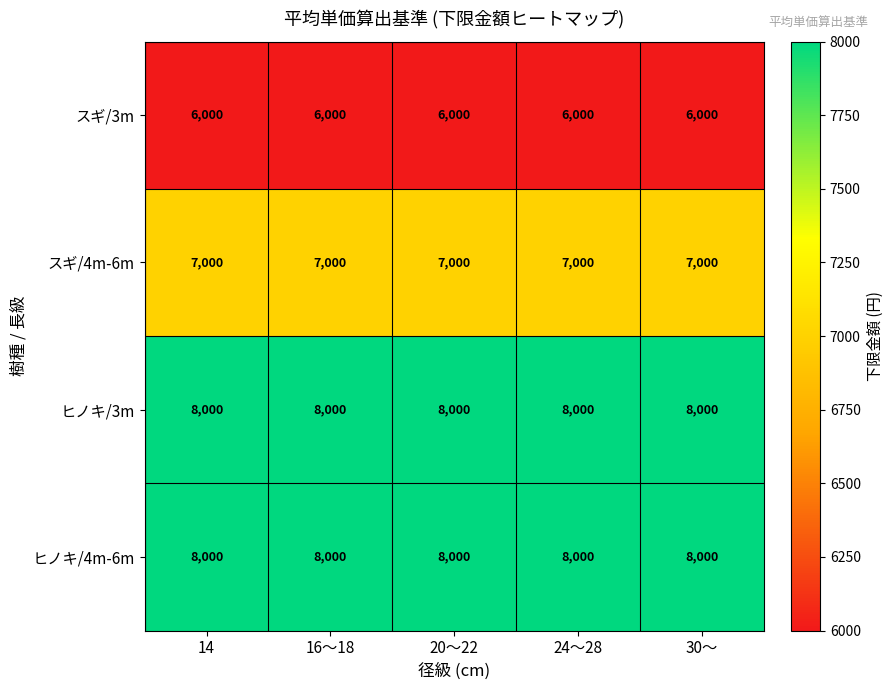

What is the approximate value of スギ/4m-6m at 24～28?

7000